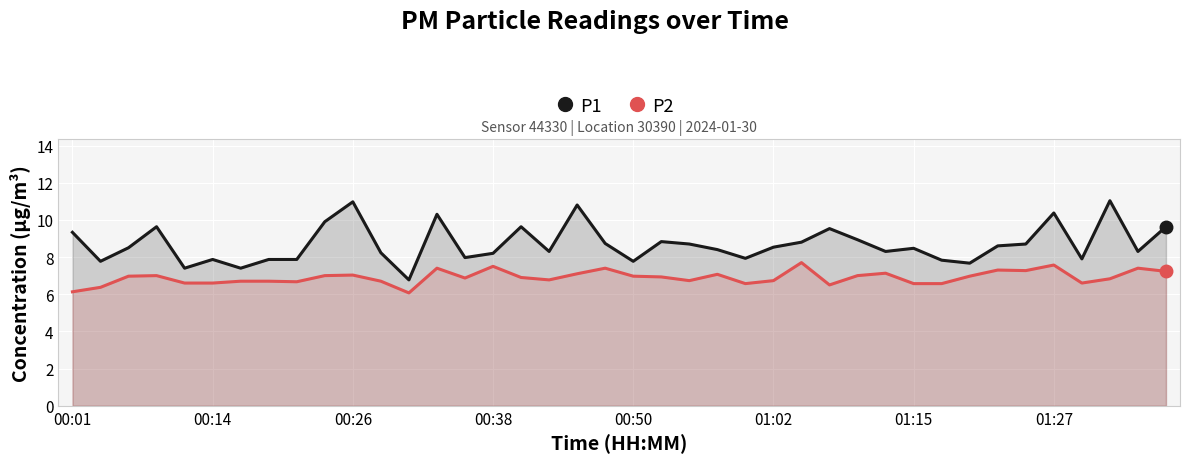

Between 8 and 34, which series saw the biggest shift?

P1